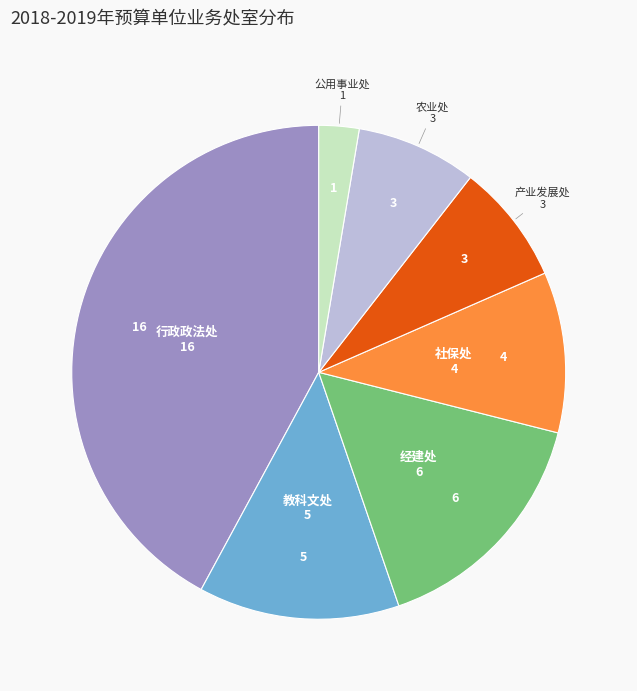

Is there a majority slice in this chart?

No